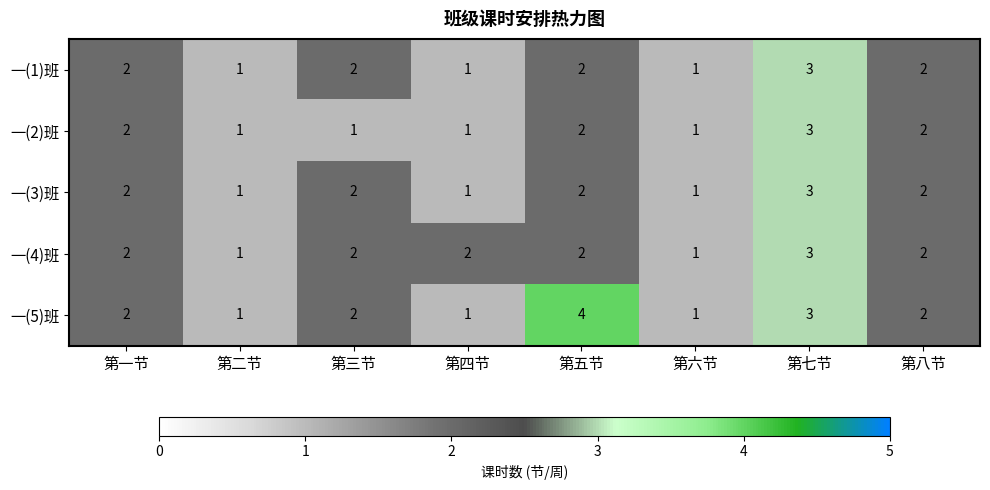

Is the value of 一(1)班 at 第三节 greater than the value of 一(3)班 at 第七节?

No